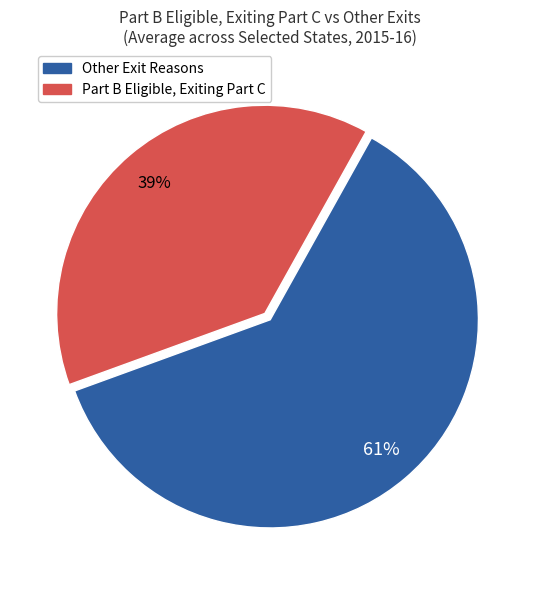

How many slices are in this pie chart?

2